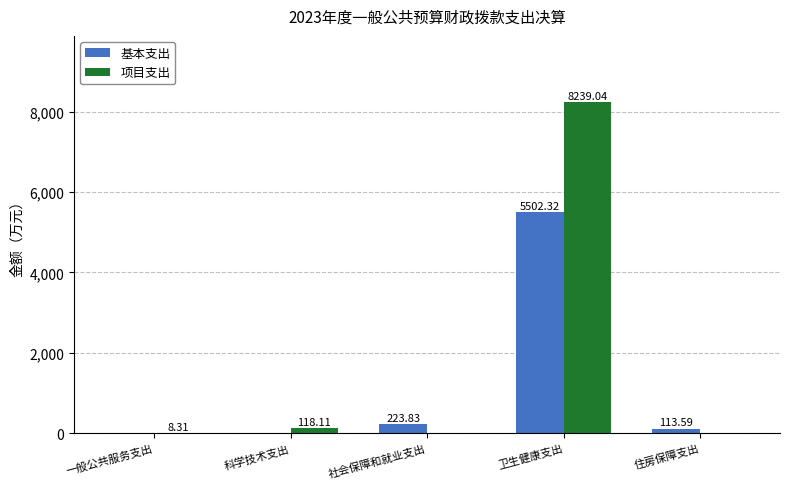

How many groups of bars are there?

5